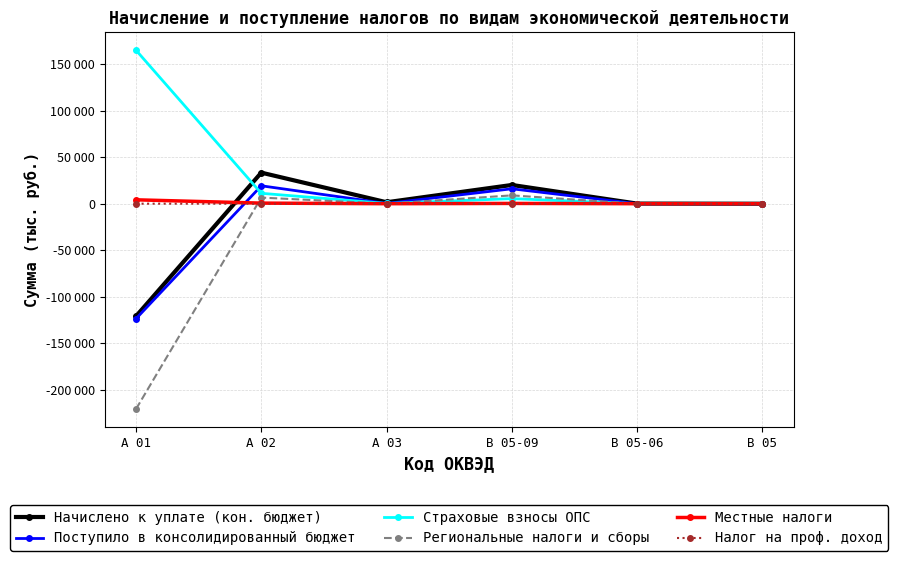

True or false: Страховые взносы ОПС and Региональные налоги и сборы cross at least once.

True